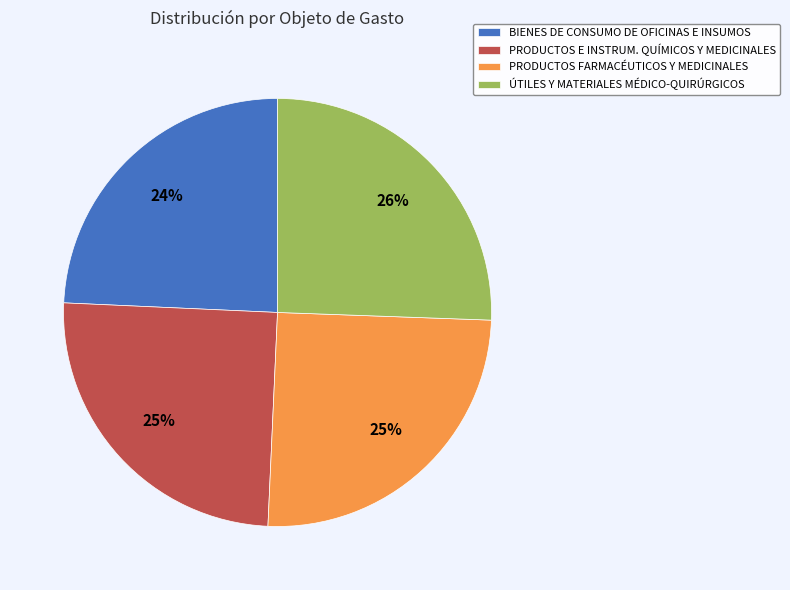

Which category has the smallest portion of the pie?

BIENES DE CONSUMO DE OFICINAS E INSUMOS